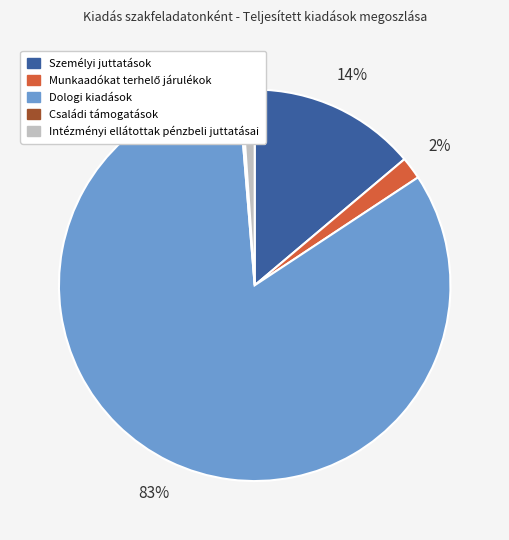

Does Intézményi ellátottak pénzbeli juttatásai represent more than half of the total?

No